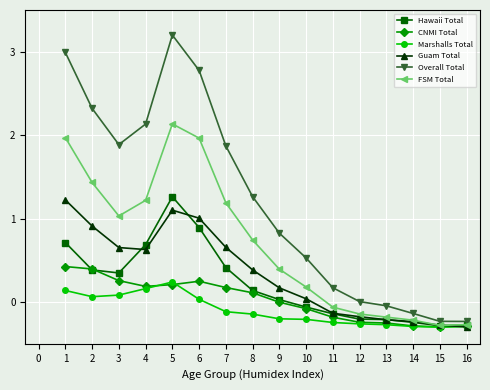

What is the sum of the FSM Total values at 5 and 12?

2.0